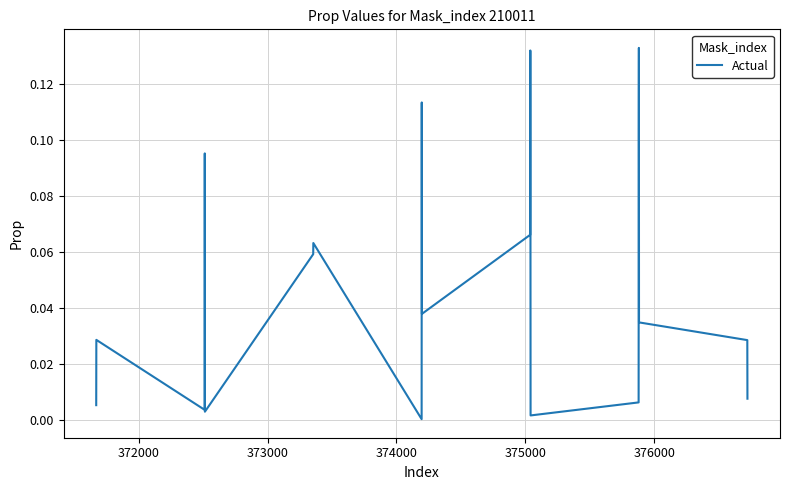

How many lines are shown in the chart?

1